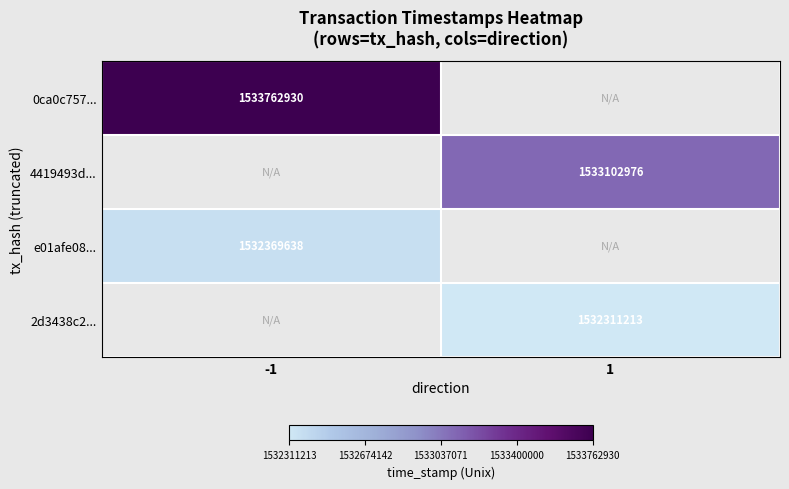

The 4419493d... series shows 1533102976 at 1. True or false?

True